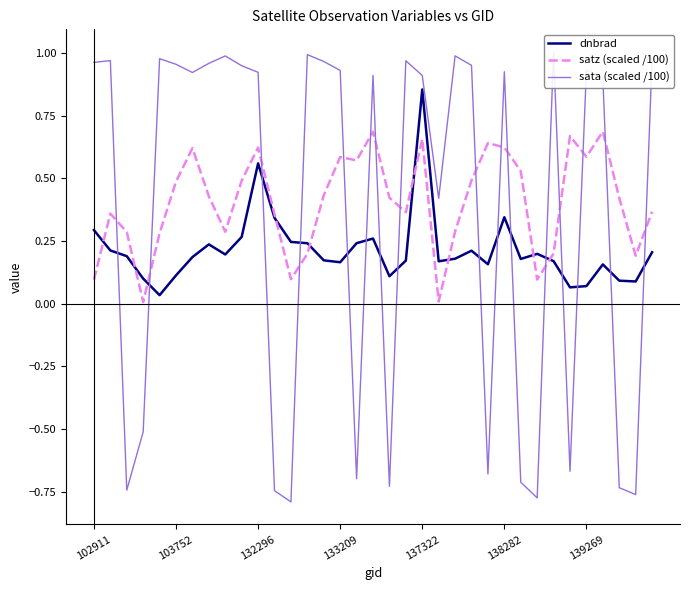

At which category does the chart reach its peak across all series?

28